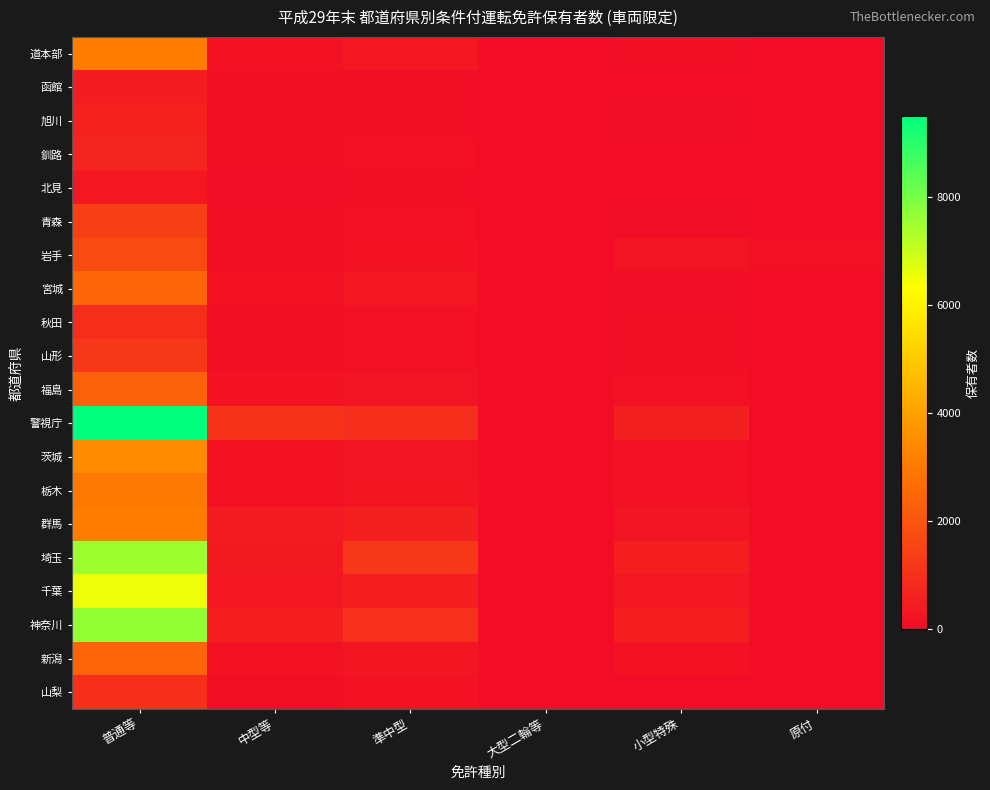

Reading right to left, what are all the values shown in this chart?

道本部: 原付=0	小型特殊=64	大型二輪等=0	準中型=332	中型等=185	普通等=3120
函館: 原付=0	小型特殊=17	大型二輪等=0	準中型=72	中型等=41	普通等=449
旭川: 原付=0	小型特殊=27	大型二輪等=1	準中型=83	中型等=46	普通等=612
釧路: 原付=0	小型特殊=14	大型二輪等=0	準中型=95	中型等=58	普通等=681
北見: 原付=0	小型特殊=5	大型二輪等=0	準中型=49	中型等=33	普通等=310
青森: 原付=0	小型特殊=24	大型二輪等=2	準中型=104	中型等=64	普通等=1404
岩手: 原付=114	小型特殊=227	大型二輪等=12	準中型=160	中型等=49	普通等=1706
宮城: 原付=10	小型特殊=37	大型二輪等=3	準中型=315	中型等=170	普通等=2440
秋田: 原付=0	小型特殊=46	大型二輪等=0	準中型=131	中型等=47	普通等=939
山形: 原付=8	小型特殊=54	大型二輪等=0	準中型=121	中型等=75	普通等=1171
福島: 原付=1	小型特殊=112	大型二輪等=0	準中型=186	中型等=158	普通等=2312
警視庁: 原付=3	小型特殊=534	大型二輪等=2	準中型=892	中型等=1069	普通等=9492
茨城: 原付=0	小型特殊=143	大型二輪等=2	準中型=214	中型等=179	普通等=3494
栃木: 原付=2	小型特殊=125	大型二輪等=0	準中型=291	中型等=168	普通等=3003
群馬: 原付=0	小型特殊=257	大型二輪等=1	準中型=568	中型等=384	普通等=3104
埼玉: 原付=2	小型特殊=467	大型二輪等=3	準中型=1184	中型等=367	普通等=7539
千葉: 原付=0	小型特殊=270	大型二輪等=2	準中型=469	中型等=312	普通等=6545
神奈川: 原付=0	小型特殊=491	大型二輪等=2	準中型=985	中型等=501	普通等=7639
新潟: 原付=0	小型特殊=182	大型二輪等=0	準中型=283	中型等=180	普通等=2426
山梨: 原付=1	小型特殊=18	大型二輪等=0	準中型=161	中型等=63	普通等=972